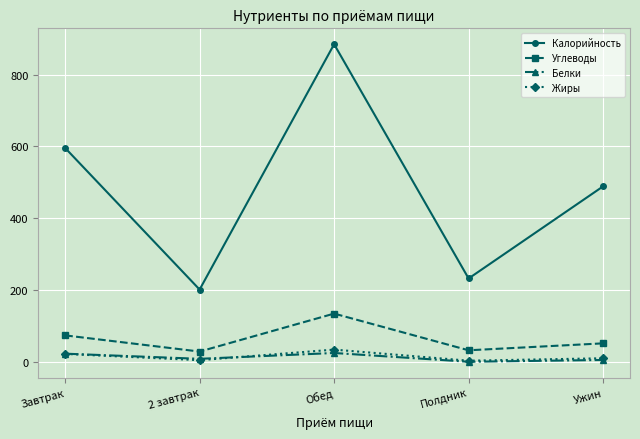

Is the value of Жиры at 2 завтрак greater than the value of Углеводы at Обед?

No